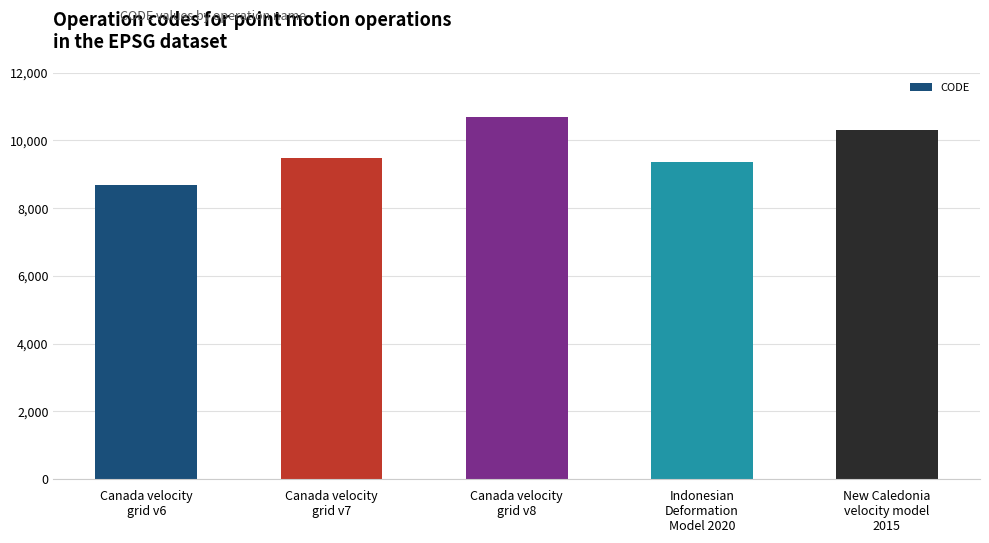

What is the average value?

9713